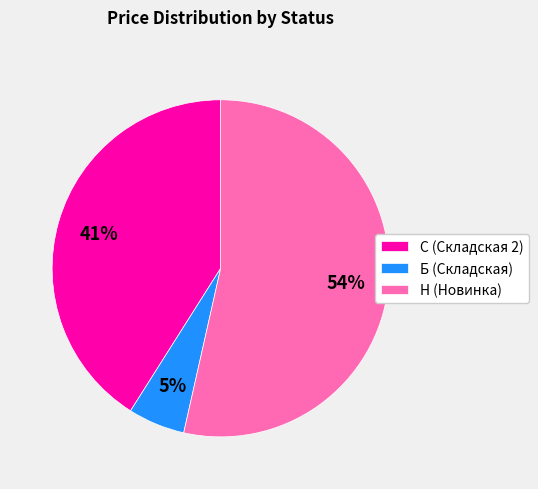

True or false: Н (Новинка) accounts for 54% of the total.

True